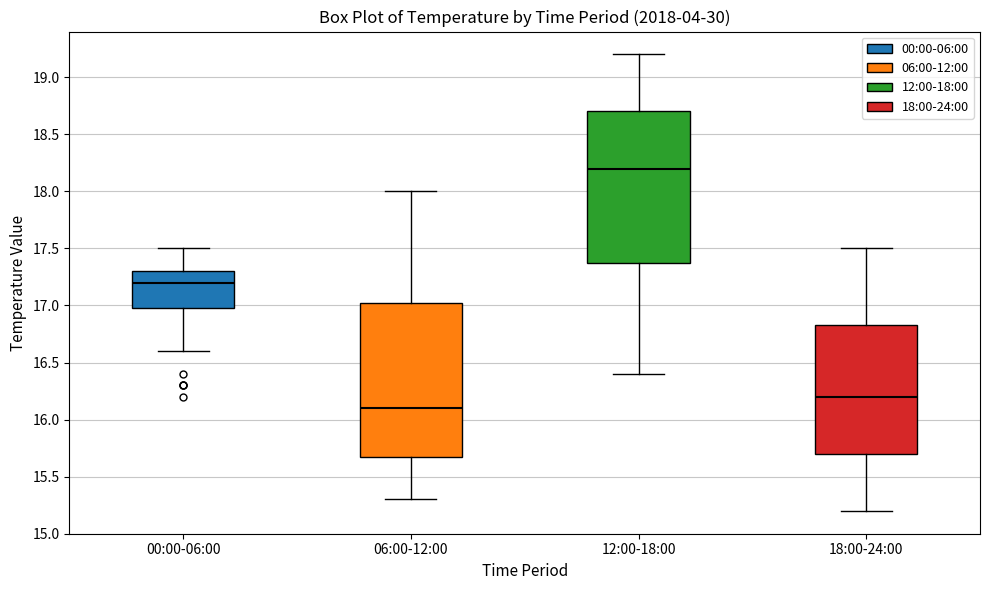

Which box's median line is the lowest?

06:00-12:00